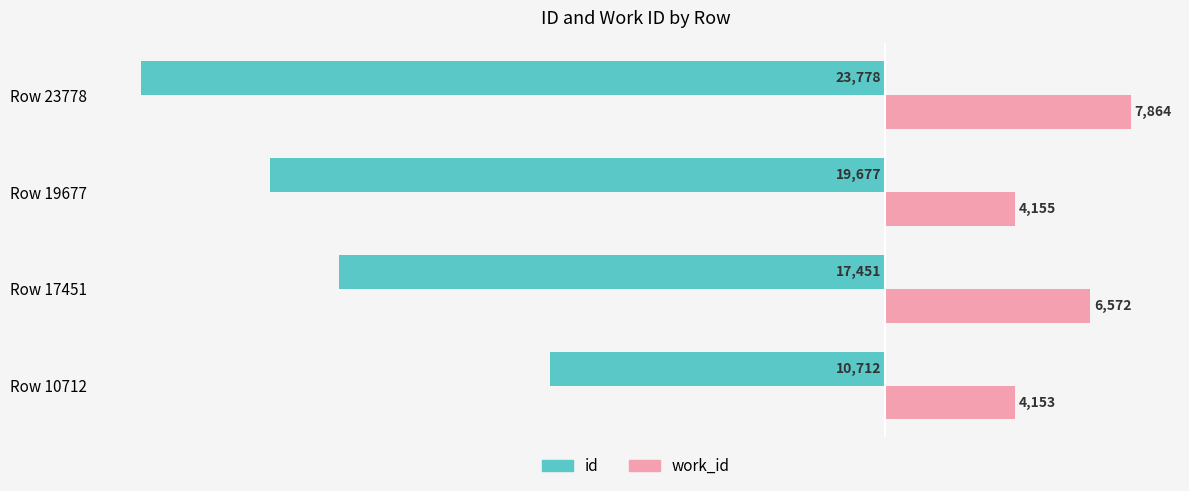

What is the minimum value shown in the chart?

-23778